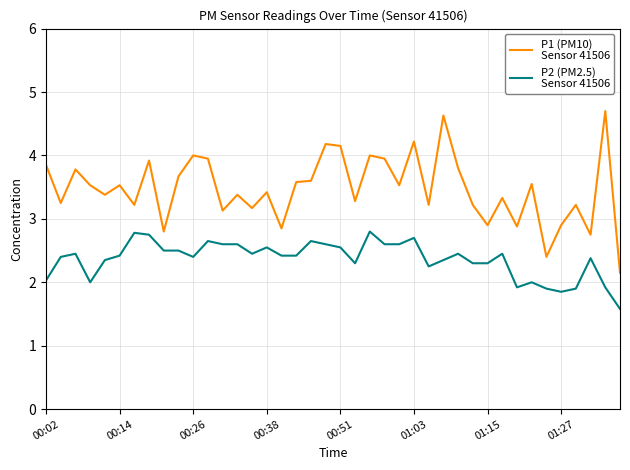

What is the smallest value displayed?

1.6